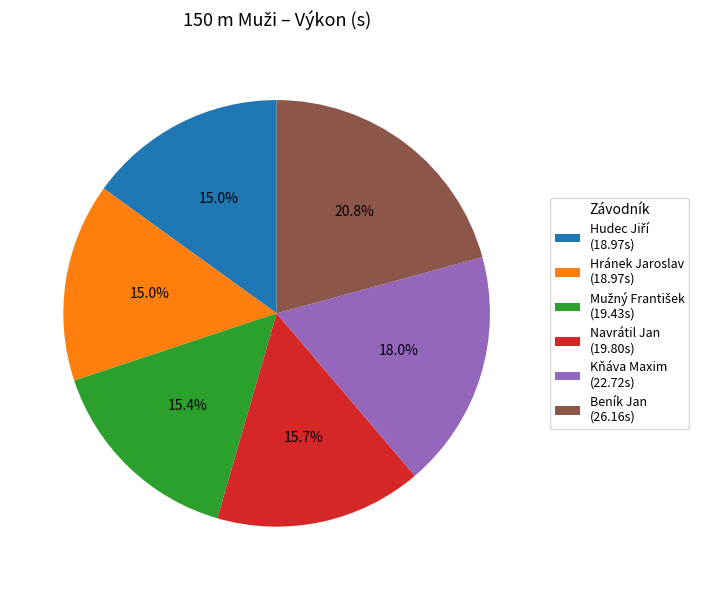

Between Kňáva Maxim (22.72s) and Hránek Jaroslav (18.97s), which is larger?

Kňáva Maxim (22.72s)